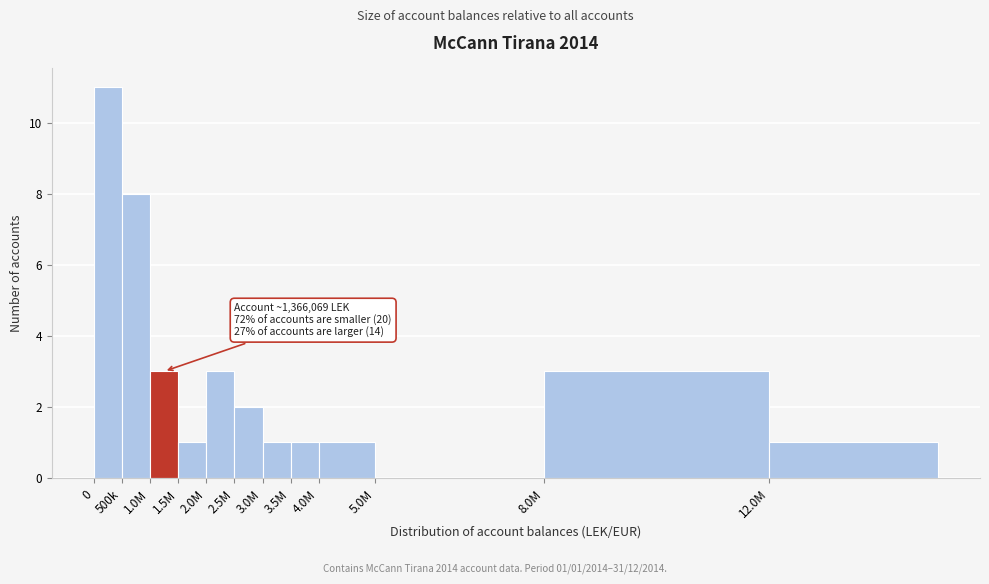

Reading right to left, what are all the values shown in this chart?

12.0M=1	8.0M=3	5.0M=0	4.0M=1	3.5M=1	3.0M=1	2.5M=2	2.0M=3	1.5M=1	1.0M=3	500k=8	0=11